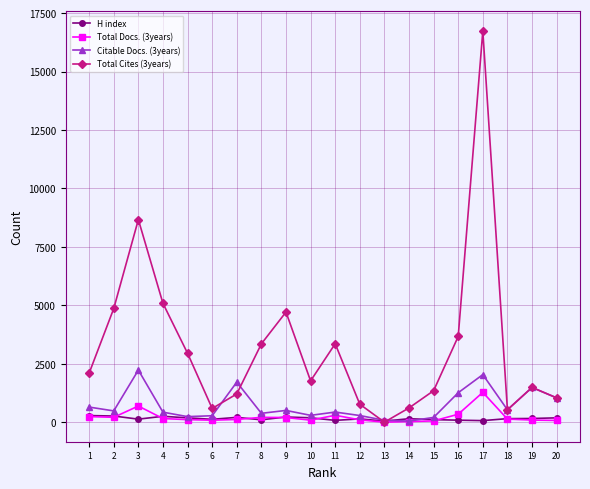

The H index series shows 205 at 7. True or false?

True